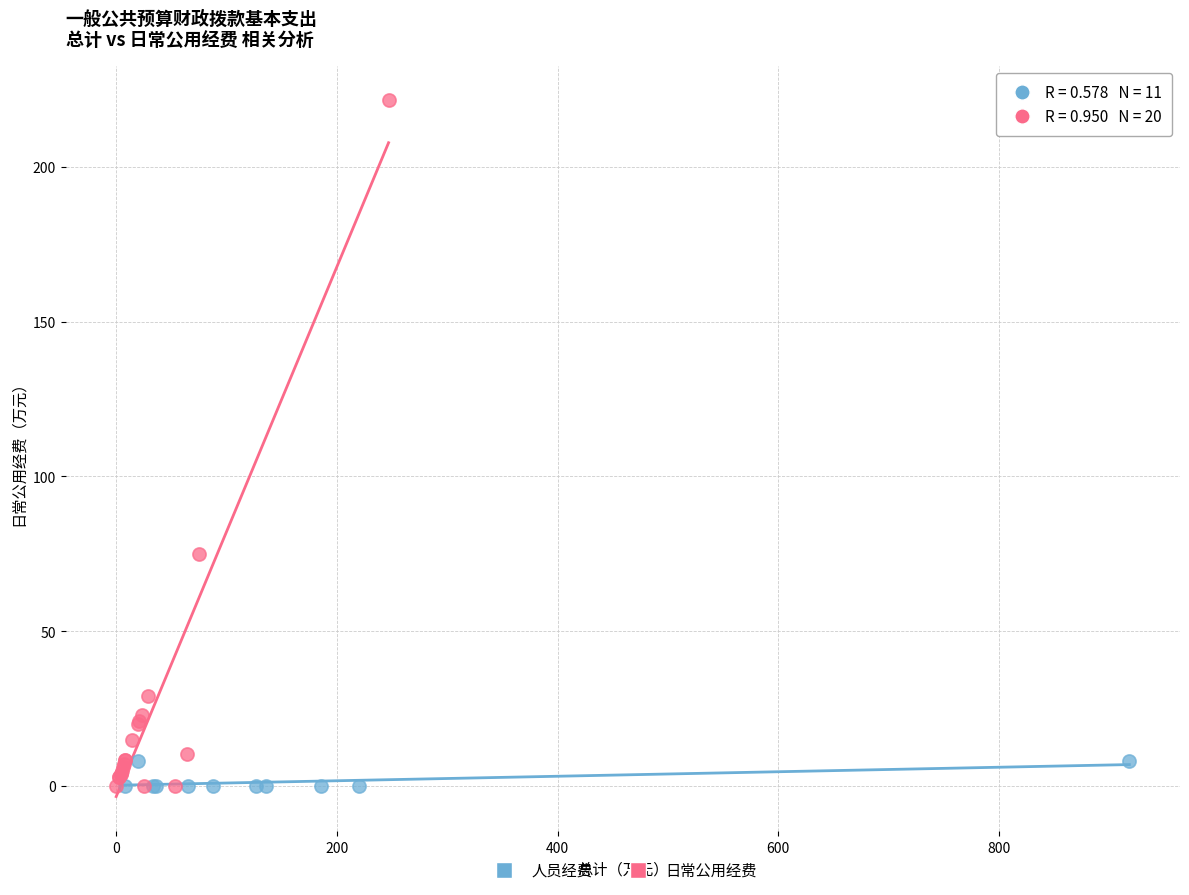

Which series reaches the maximum Y coordinate?

日常公用经费